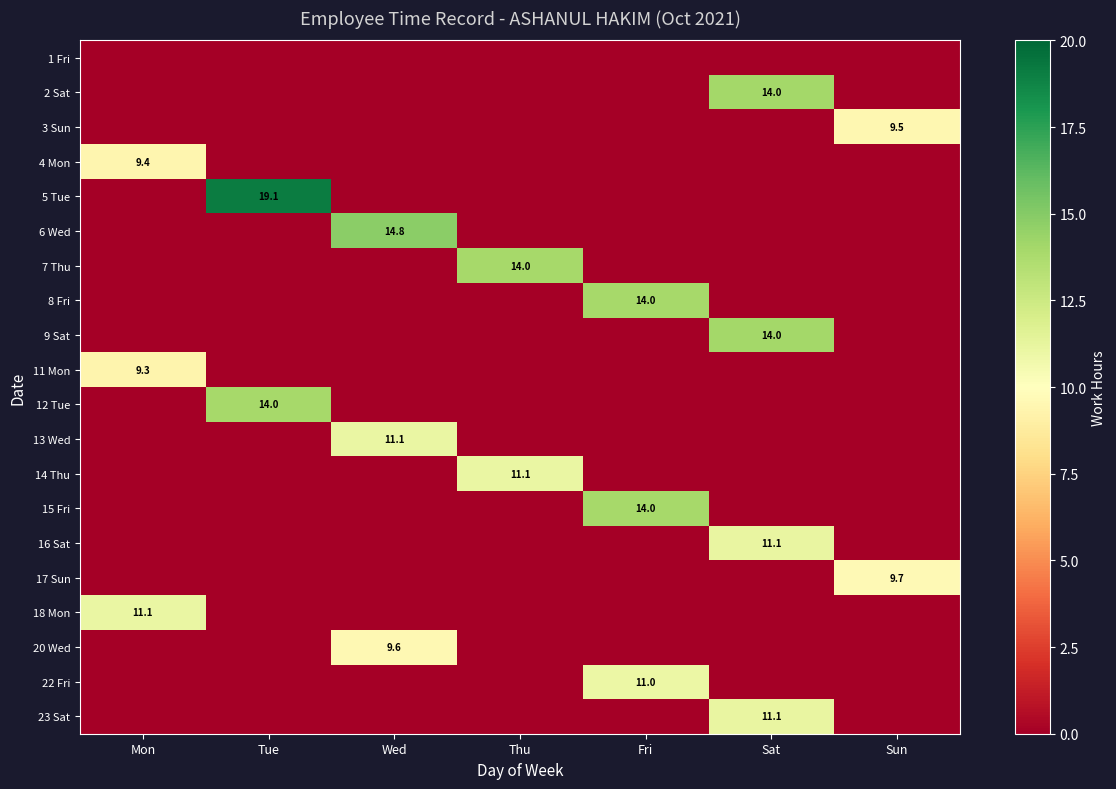

The value of 8 Fri at Fri is 24.1. True or false?

False